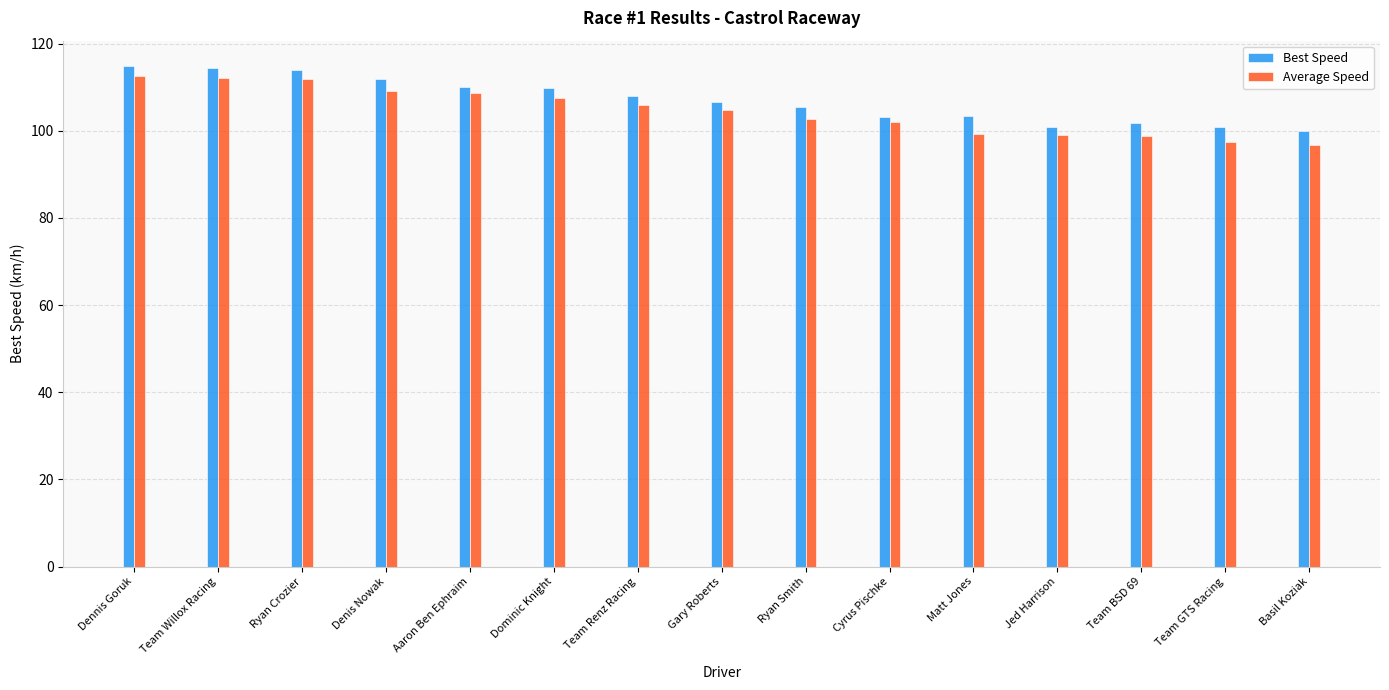

What is the greatest value displayed?

114.9